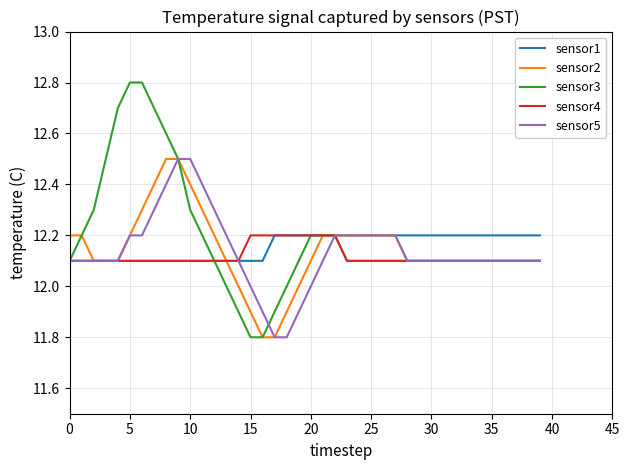

Which series has the widest spread of values?

sensor3